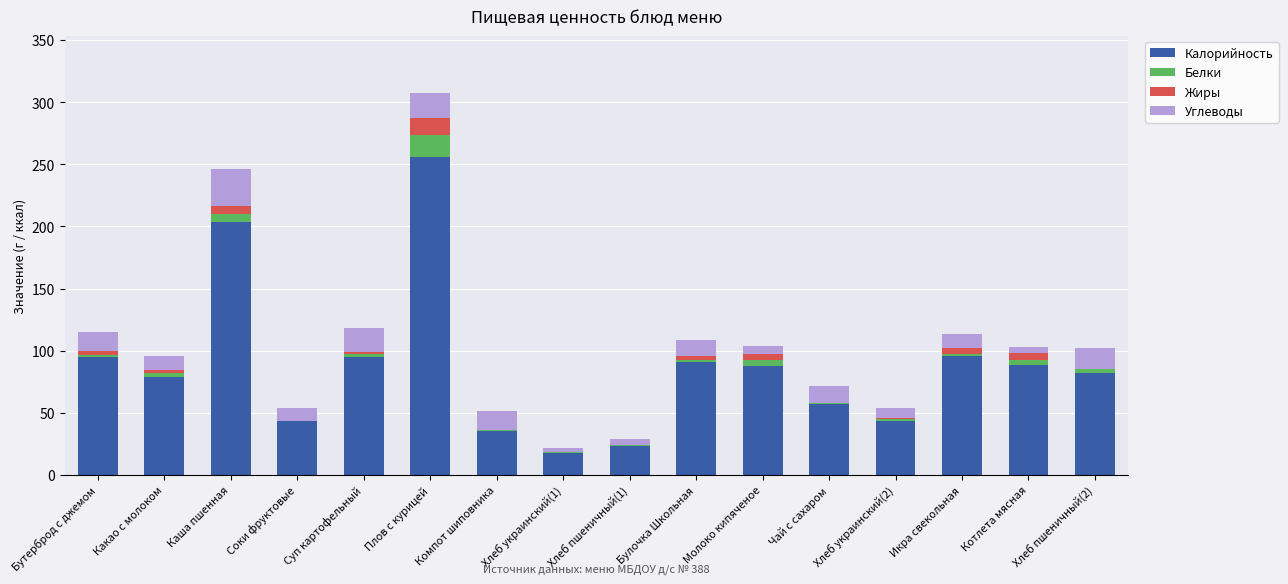

What is the total value across all series at Плов с курицей?

307.2